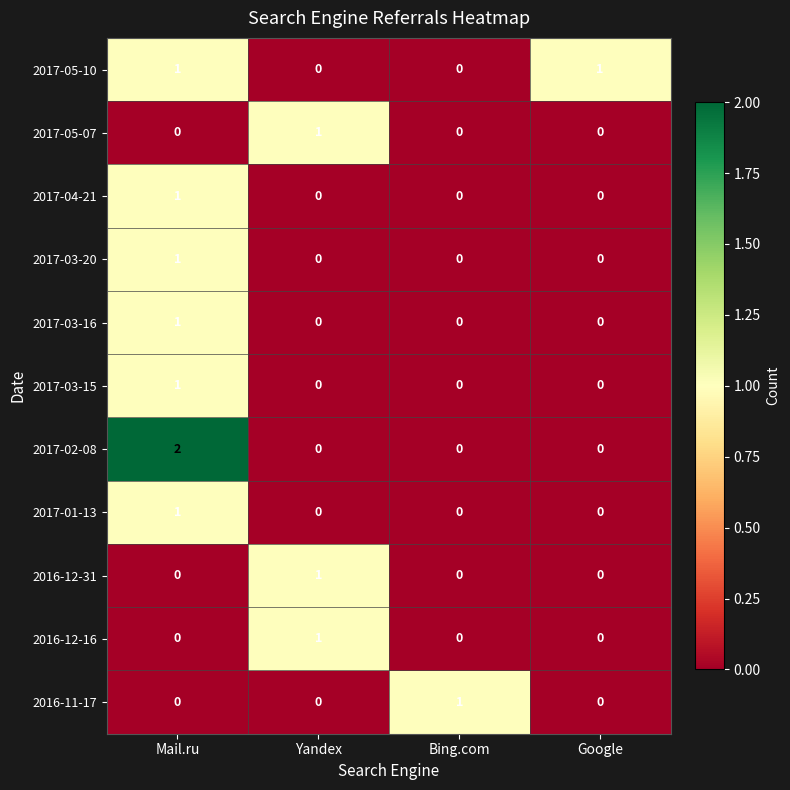

At which category is the sum across all series the highest?

Mail.ru